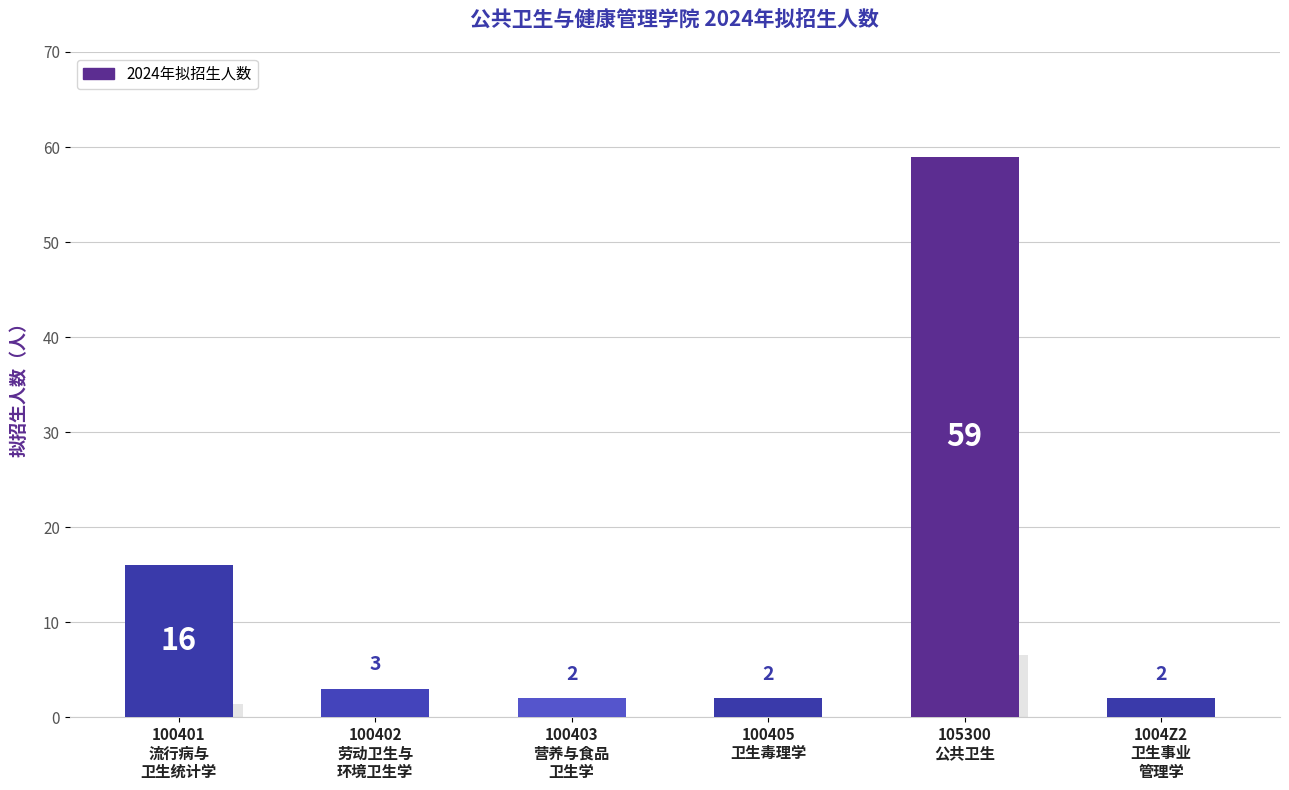

The value at 100402
劳动卫生与
环境卫生学 is 3. True or false?

True